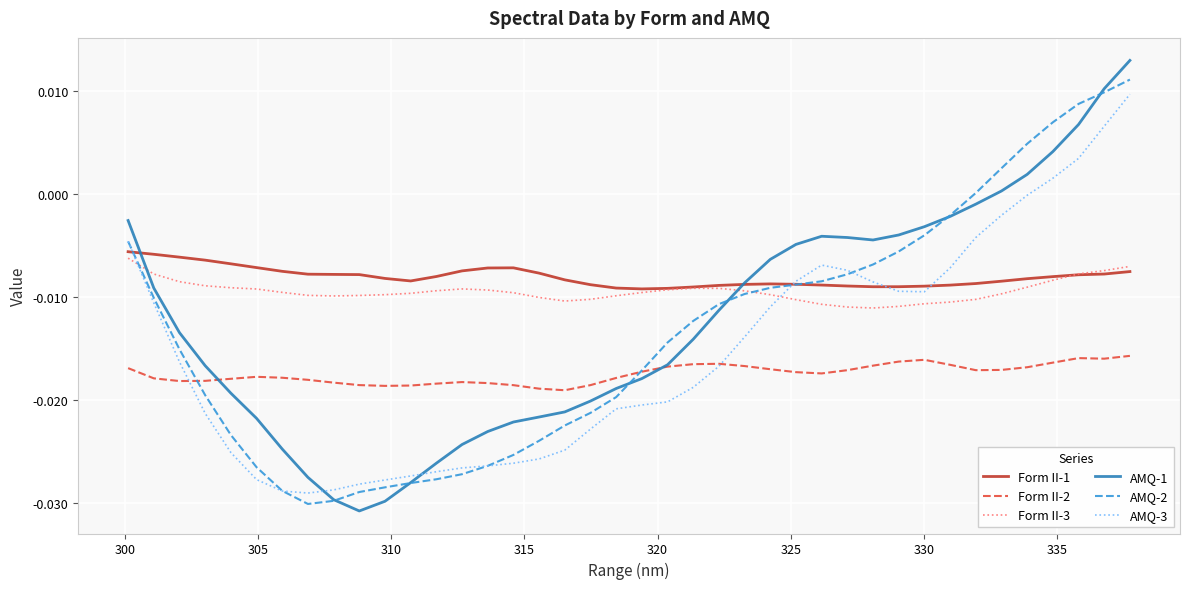

Rank the series by their maximum value, from highest to lowest.

AMQ-1, AMQ-2, AMQ-3, Form II-1, Form II-3, Form II-2